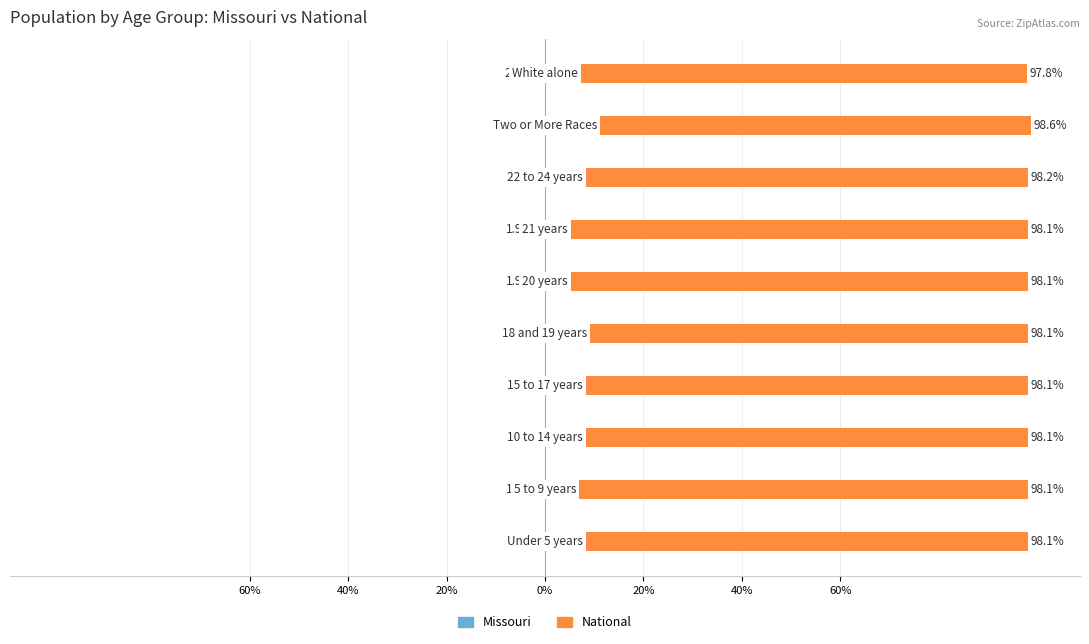

How many bars are there in total?

20